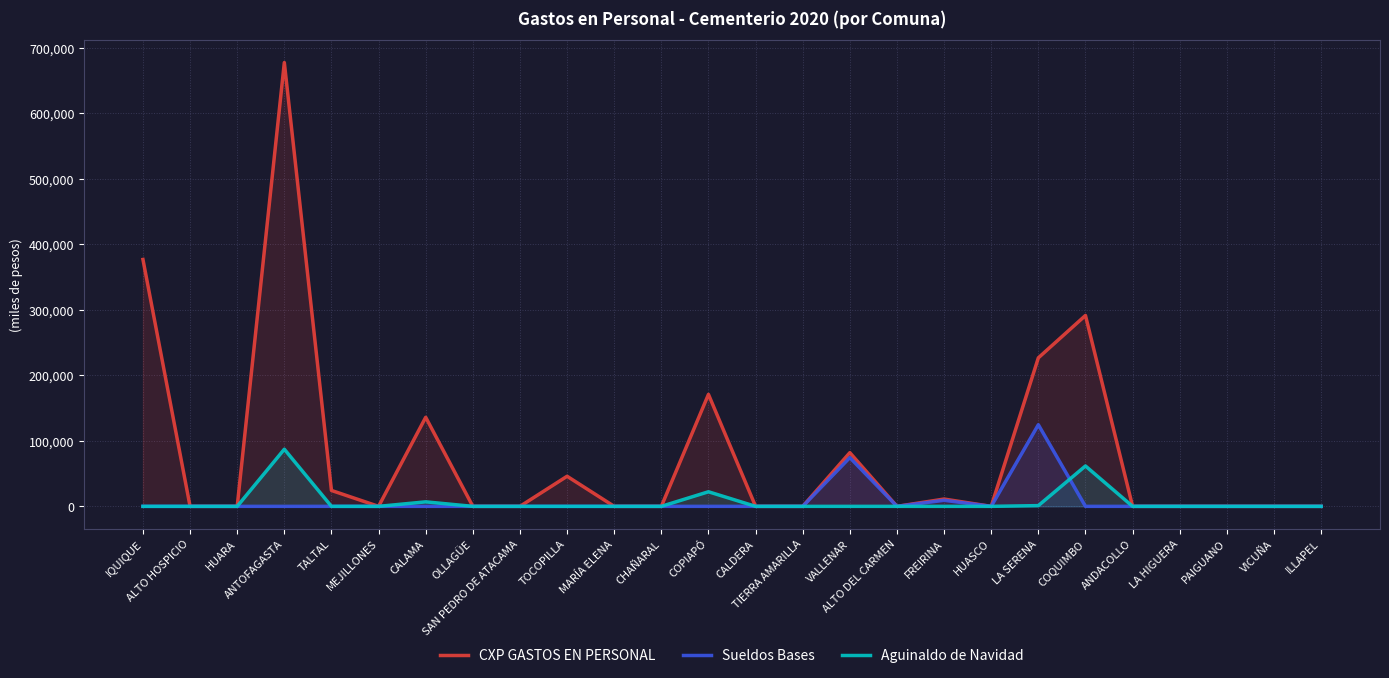

True or false: Aguinaldo de Navidad and Sueldos Bases intersect in this chart.

True